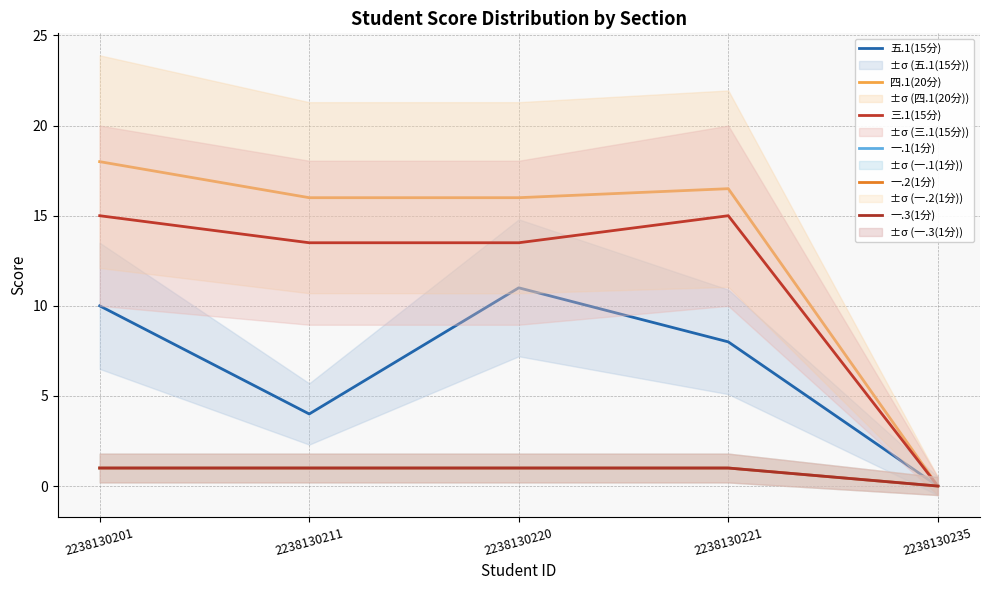

The value of 五.1(15分) at 2238130211 is 5.7. True or false?

False